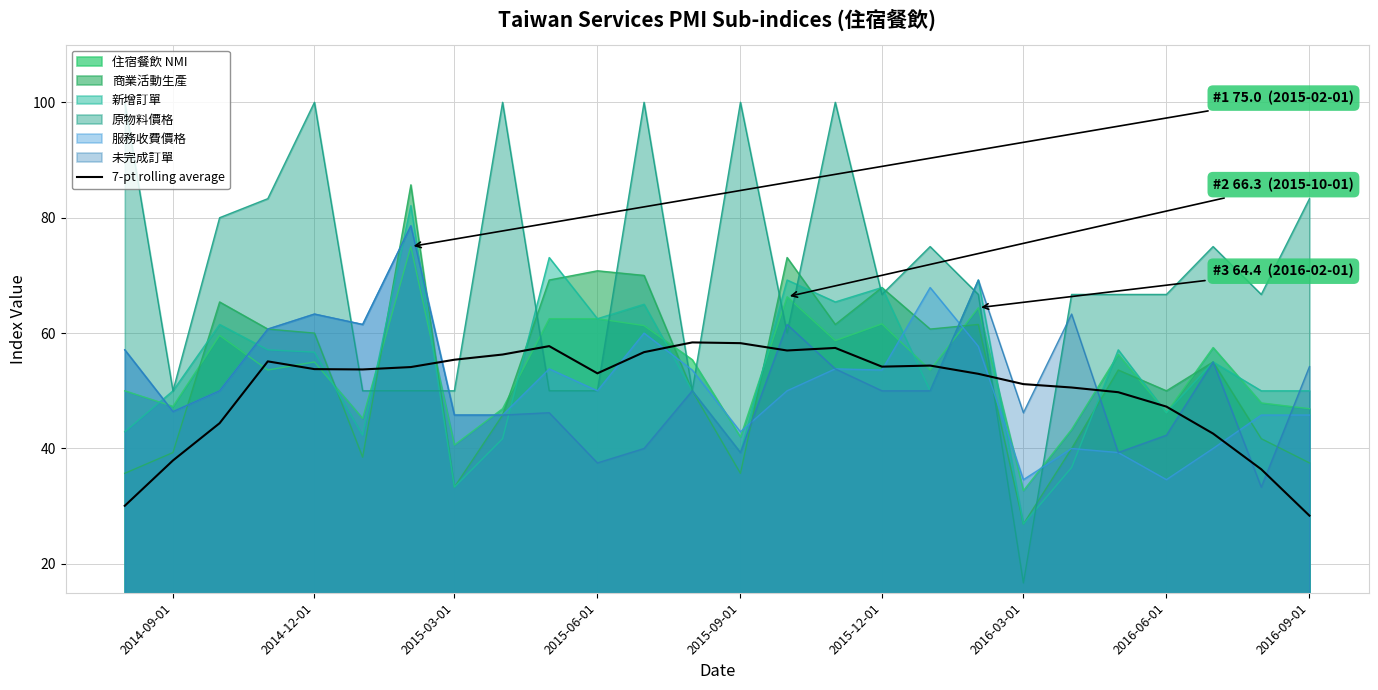

Which series has the largest range (max minus min)?

原物料價格